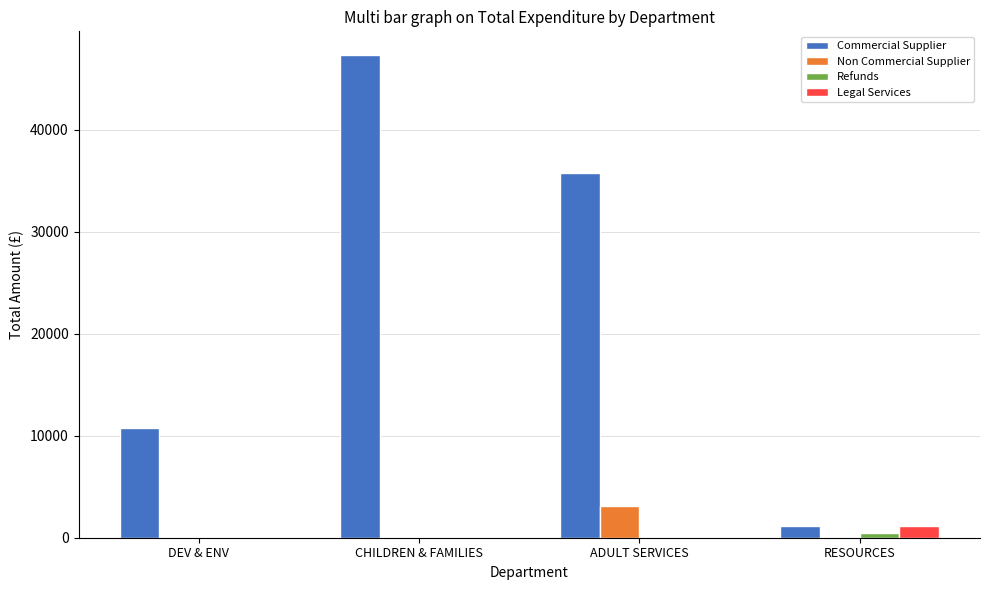

What is the difference between the Legal Services values at DEV & ENV and RESOURCES?

1116.0